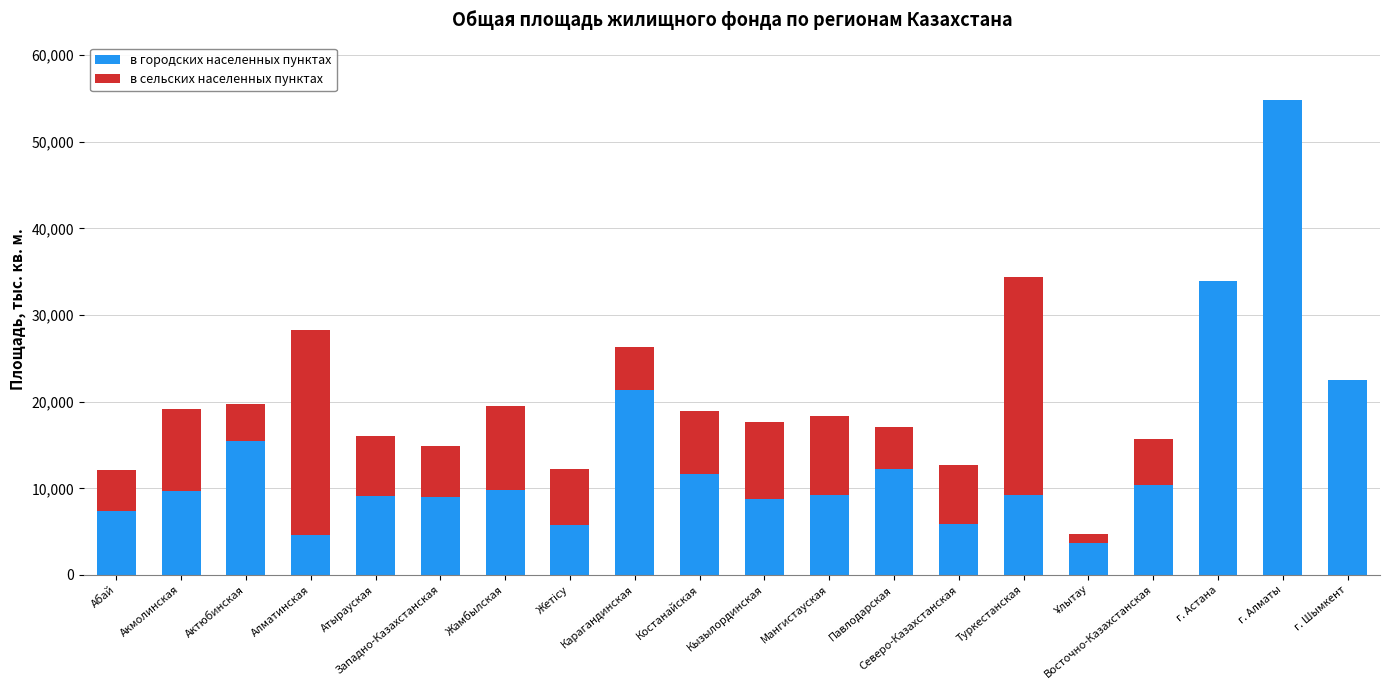

Where is в городских населенных пунктах nearest to the value 29257?

г. Астана